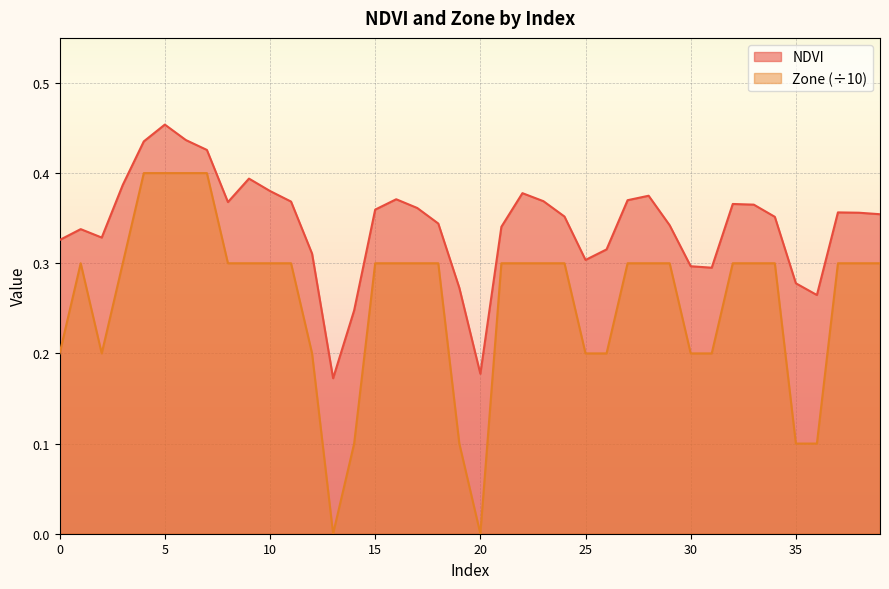

How many interior local peaks does the NDVI series have?

8